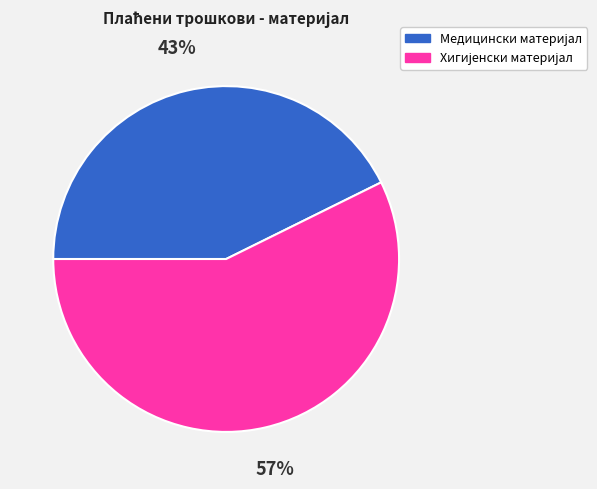

Is there a majority slice in this chart?

Yes